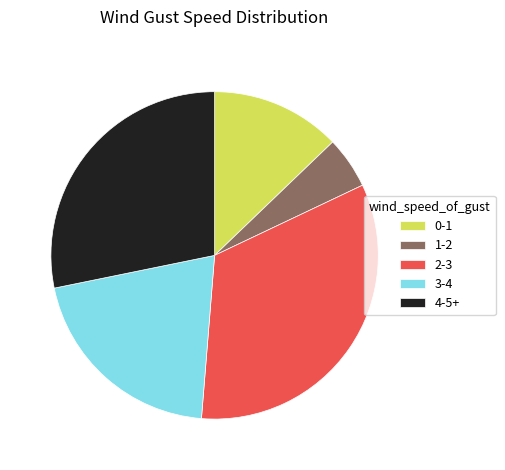

Do 3-4 and 2-3 together represent more than half of the pie?

Yes